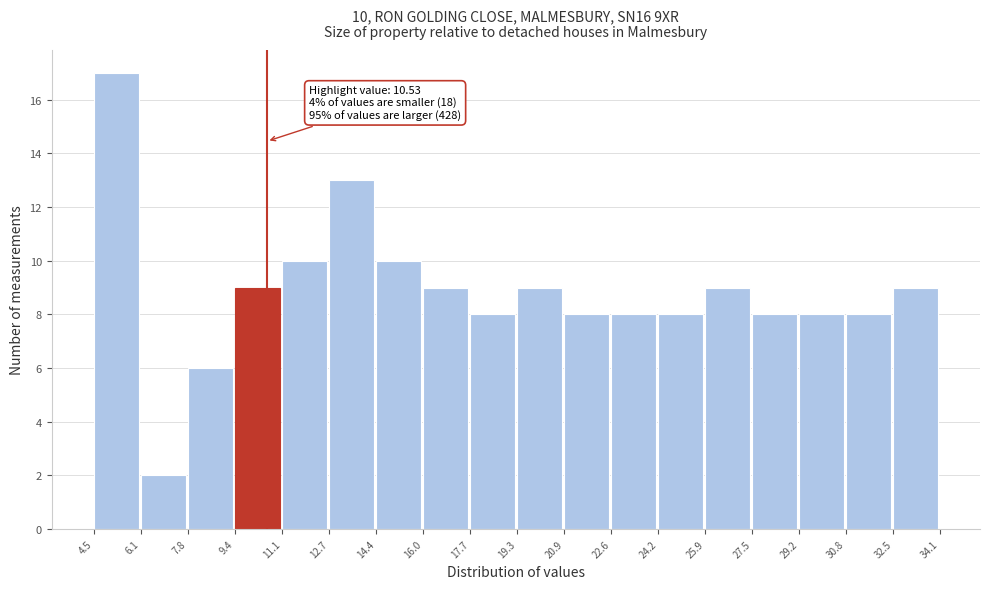

Over which range of the x-axis is the bar tallest?

4.5 to 6.1